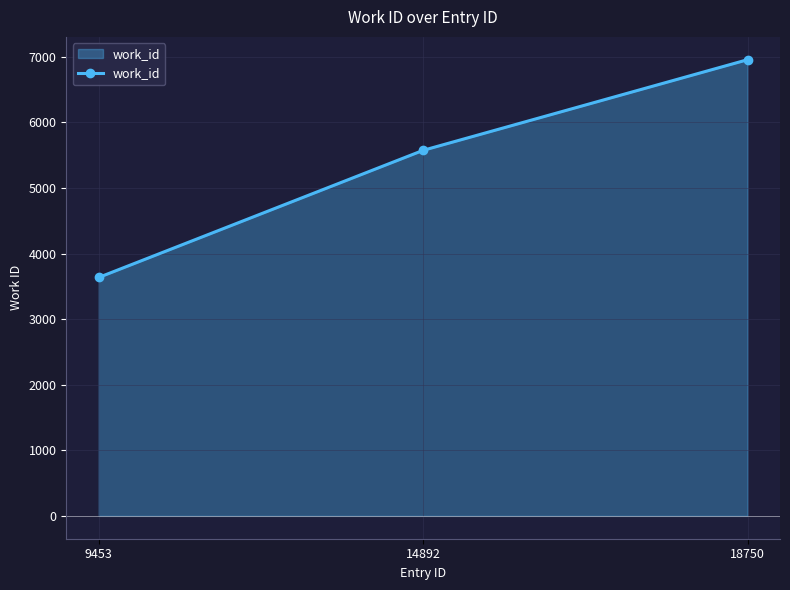

Reading left to right, what are all the values shown in this chart?

3636	5574	6956